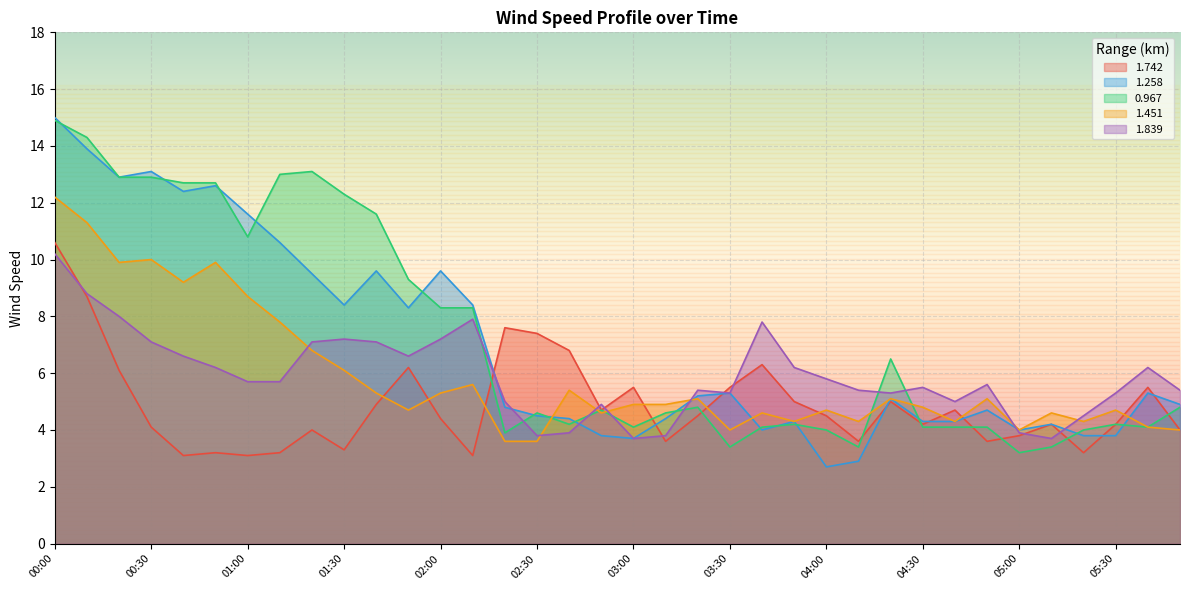

What is the difference between the maximum and minimum values in the 0.967 series?

11.7